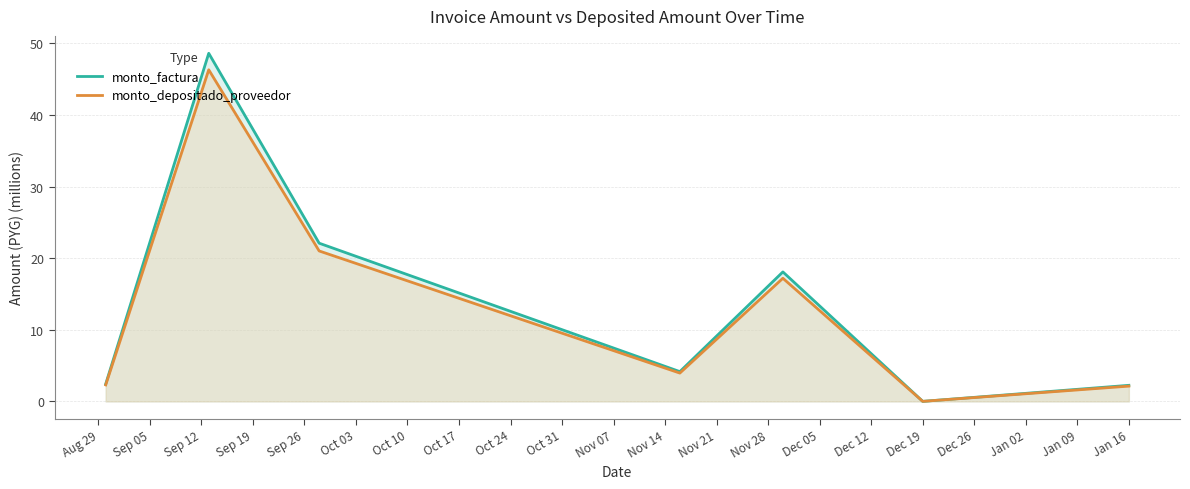

The value of monto_factura at Jan 16 is 2.2. True or false?

True